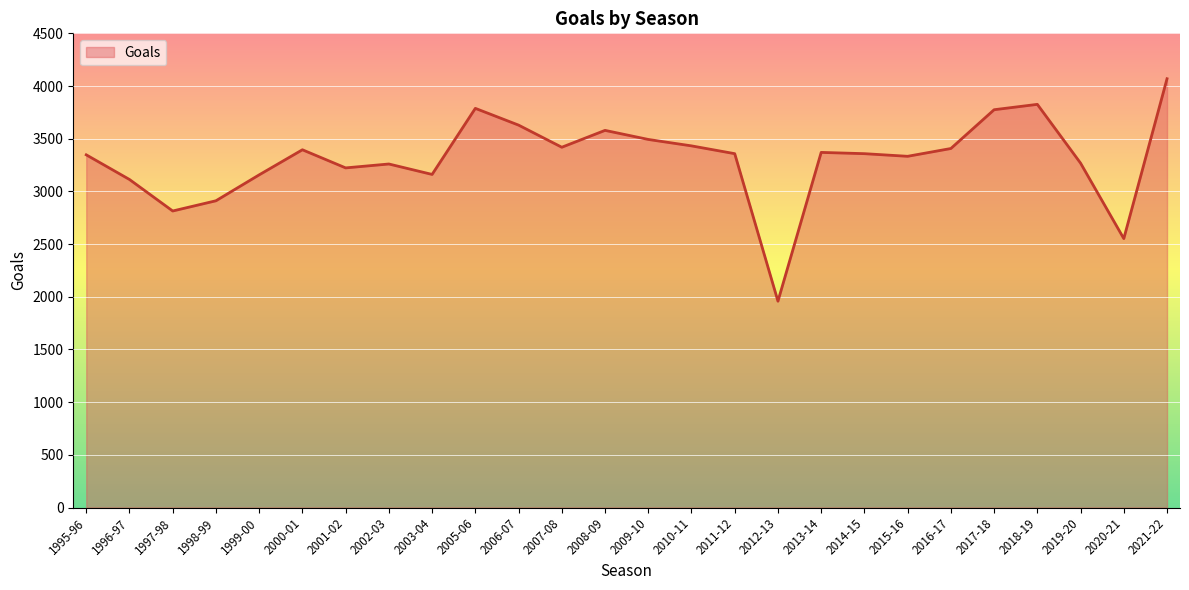

Which category has the highest value across all series?

2021-22